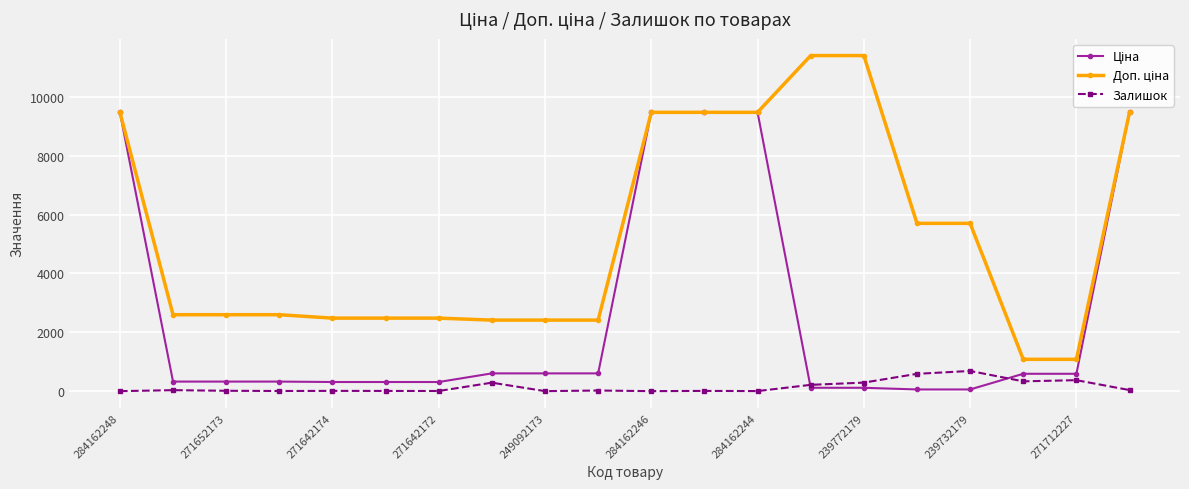

True or false: Залишок has more than 0 points higher than both neighbors.

True